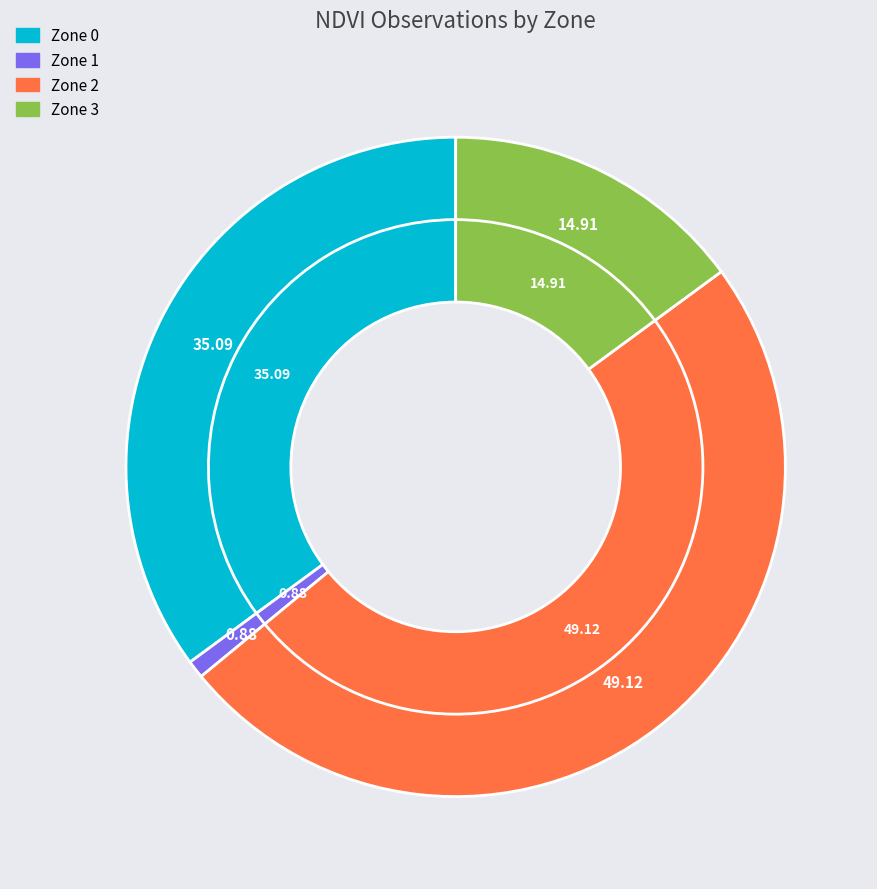

To the nearest percent, what is the difference between the Zone 1 and Zone 2 slice percentages?

48%